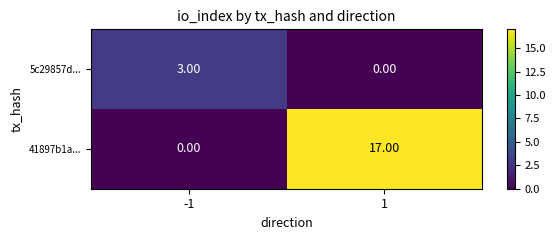

At -1, list the series in order from smallest to largest.

41897b1a..., 5c29857d...